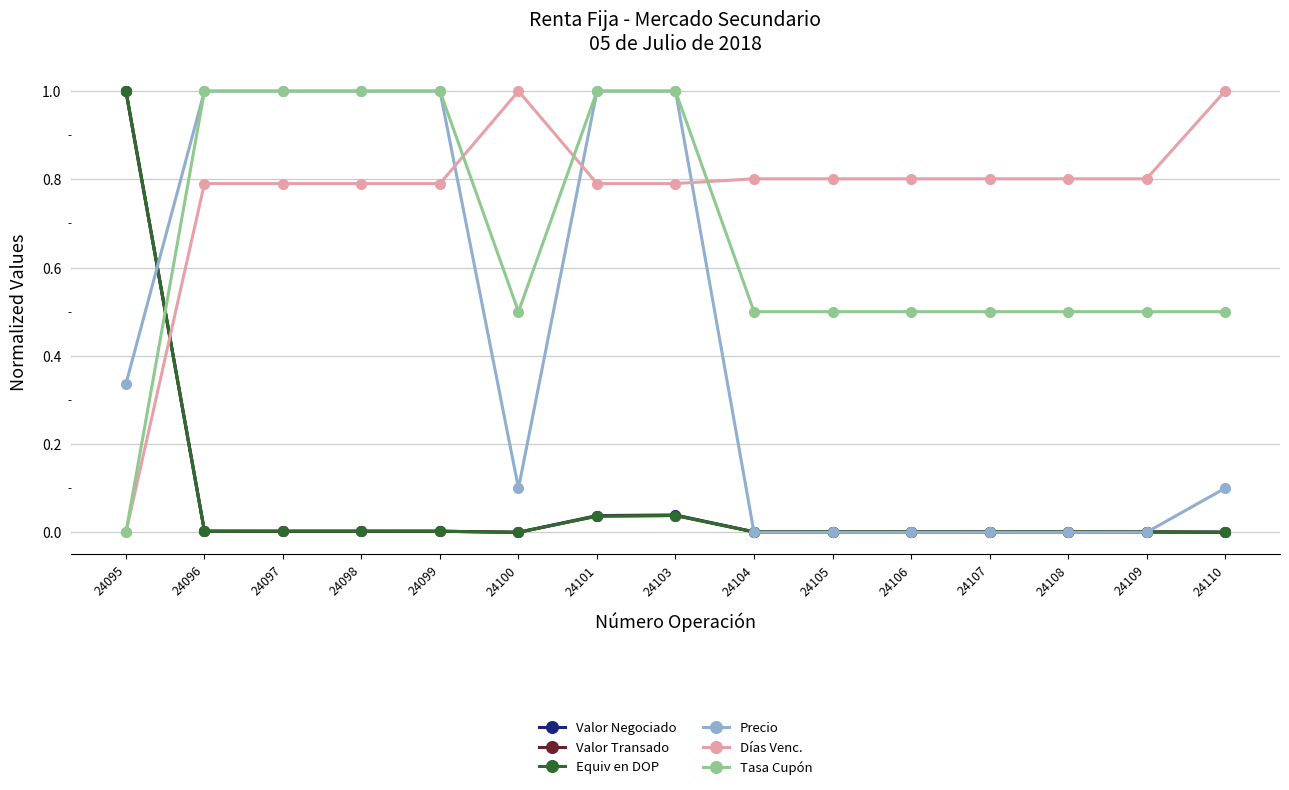

True or false: Precio and Tasa Cupón cross at least once.

False